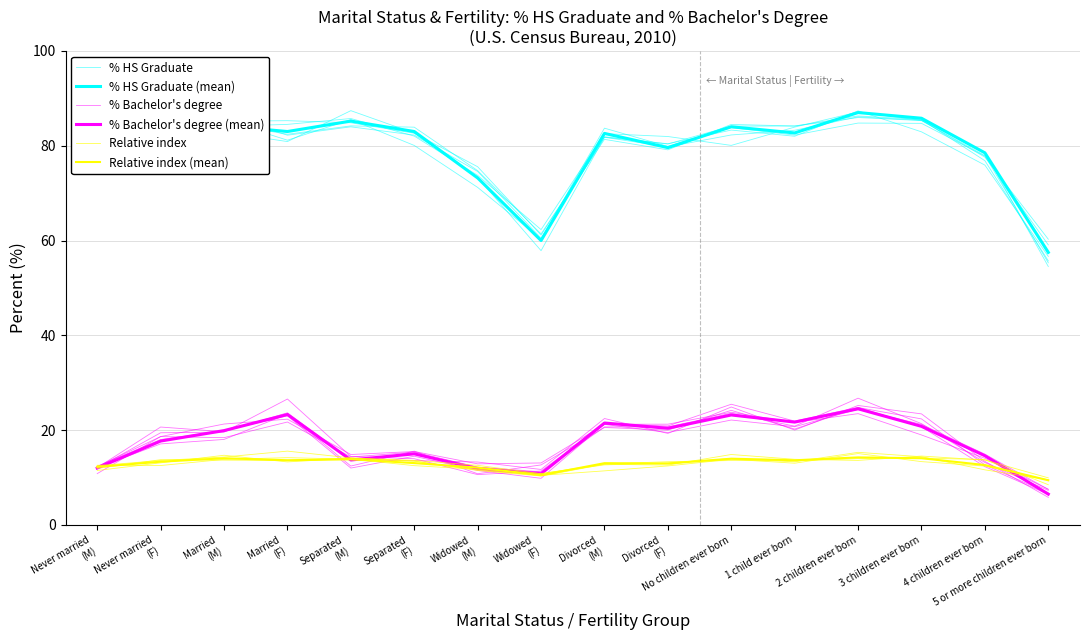

Which series has the largest range (max minus min)?

% HS Graduate